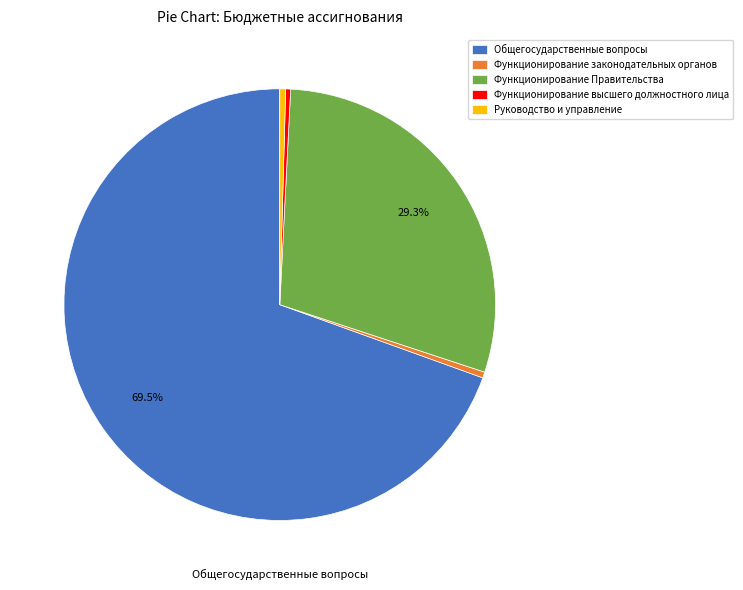

How many segments does this pie chart have?

5